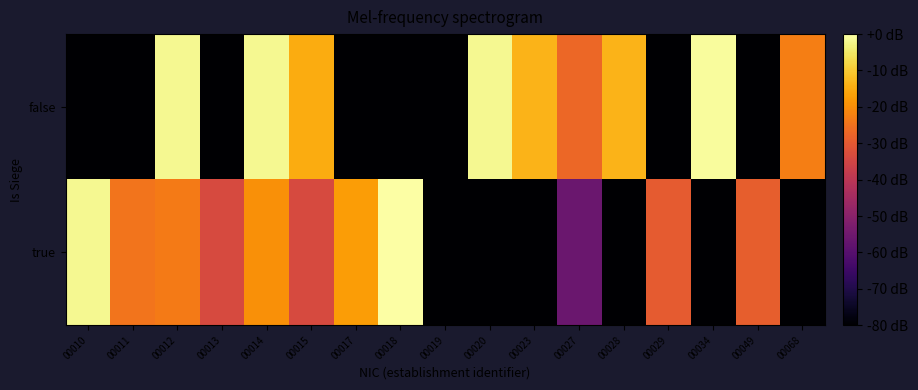

What is the smallest value displayed?

-80.0